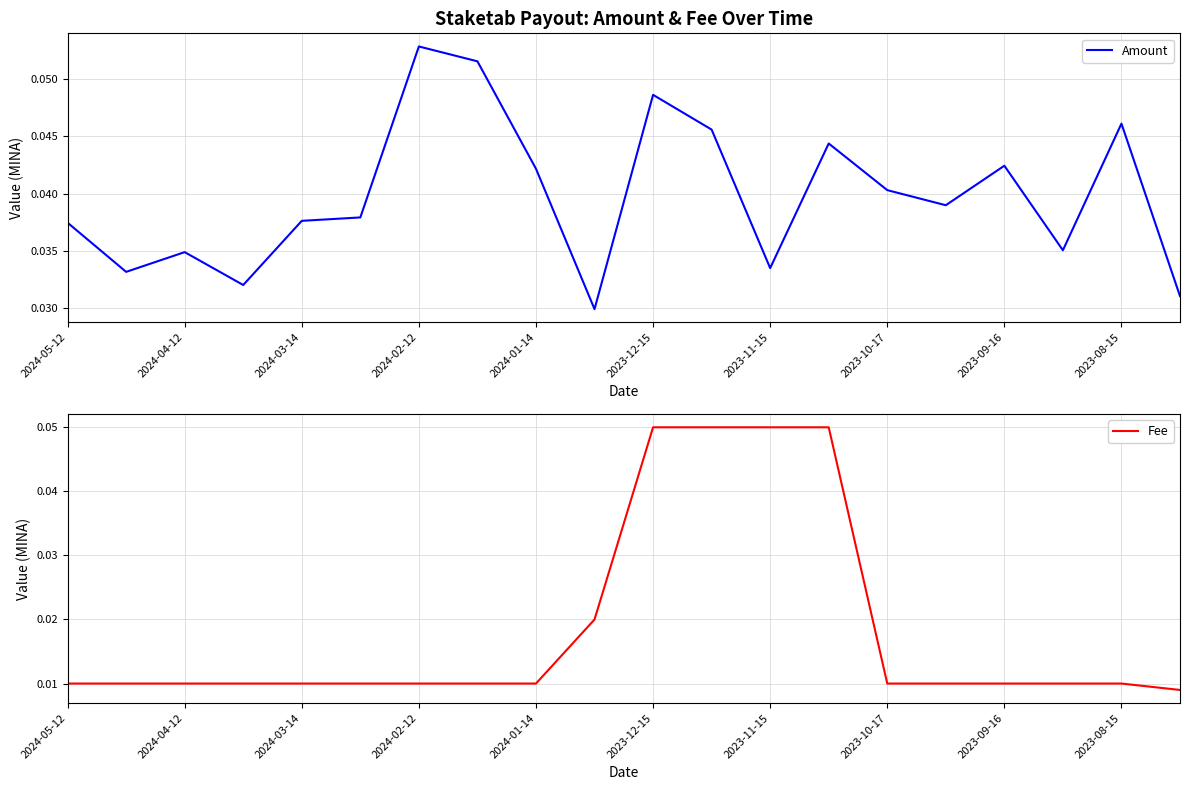

What is the sum of all Fee values?

0.4